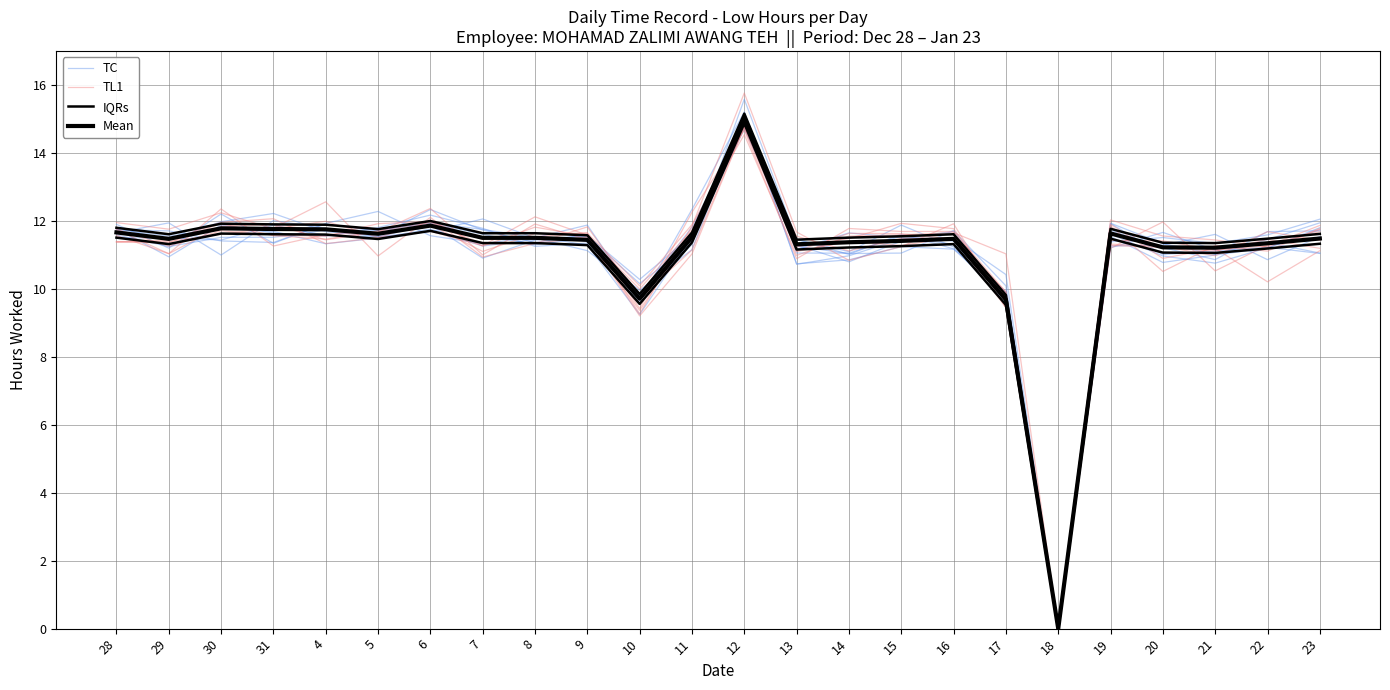

True or false: IQRs and Mean cross at least once.

False